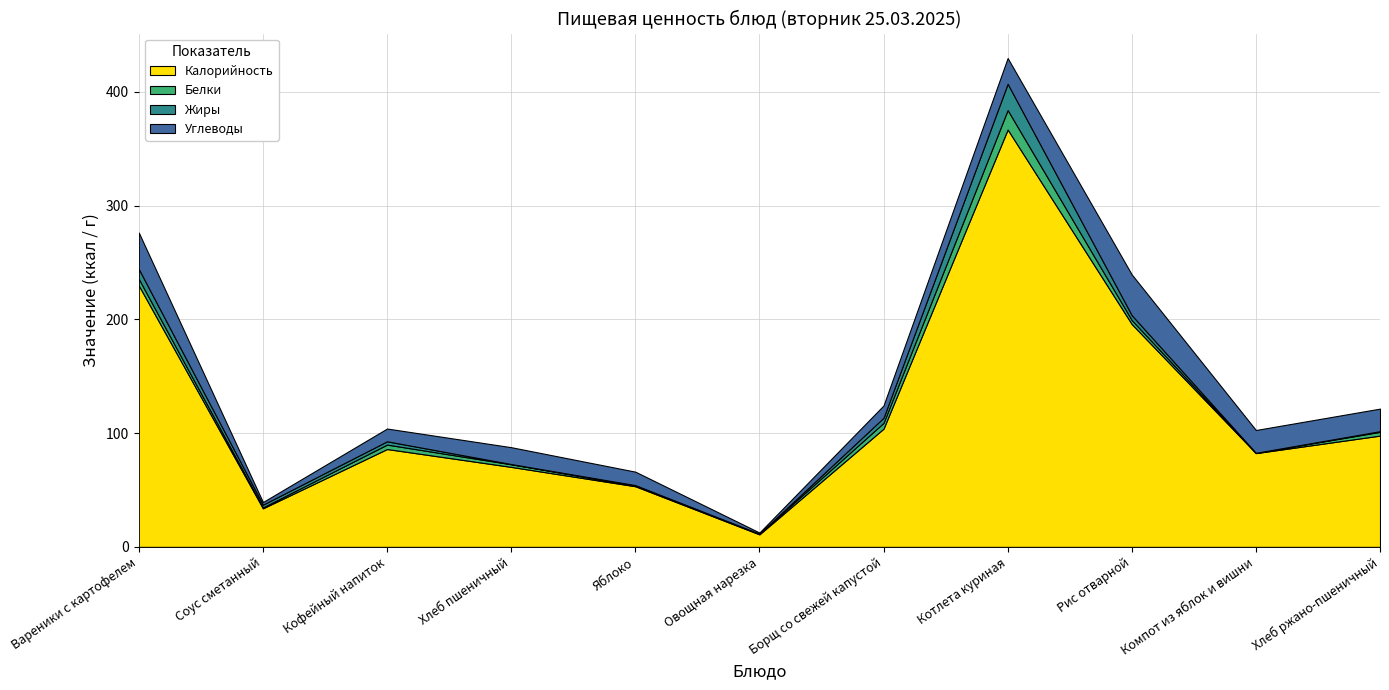

Reading left to right, list all the values displayed in this chart.

Калорийность: Вареники с картофелем=229.7	Соус сметанный=33.9	Кофейный напиток=86.0	Хлеб пшеничный=70.3	Яблоко=53.3	Овощная нарезка=11.0	Борщ со свежей капустой=103.9	Котлета куриная=366.8	Рис отварной=195.8	Компот из яблок и вишни=82.4	Хлеб ржано-пшеничный=97.8
Белки: Вареники с картофелем=5.8	Соус сметанный=0.8	Кофейный напиток=3.9	Хлеб пшеничный=2.3	Яблоко=0.5	Овощная нарезка=0.6	Борщ со свежей капустой=5.1	Котлета куриная=17.1	Рис отварной=3.5	Компот из яблок и вишни=0.2	Хлеб ржано-пшеничный=3.3
Жиры: Вареники с картофелем=8.7	Соус сметанный=2.4	Кофейный напиток=2.9	Хлеб пшеничный=0.2	Яблоко=0.5	Овощная нарезка=0.0	Борщ со свежей капустой=4.5	Котлета куриная=23.1	Рис отварной=4.3	Компот из яблок и вишни=0.1	Хлеб ржано-пшеничный=0.6
Углеводы: Вареники с картофелем=32.0	Соус сметанный=2.3	Кофейный напиток=11.2	Хлеб пшеничный=14.8	Яблоко=11.8	Овощная нарезка=1.0	Борщ со свежей капустой=10.8	Котлета куриная=22.6	Рис отварной=35.8	Компот из яблок и вишни=20.0	Хлеб ржано-пшеничный=19.8